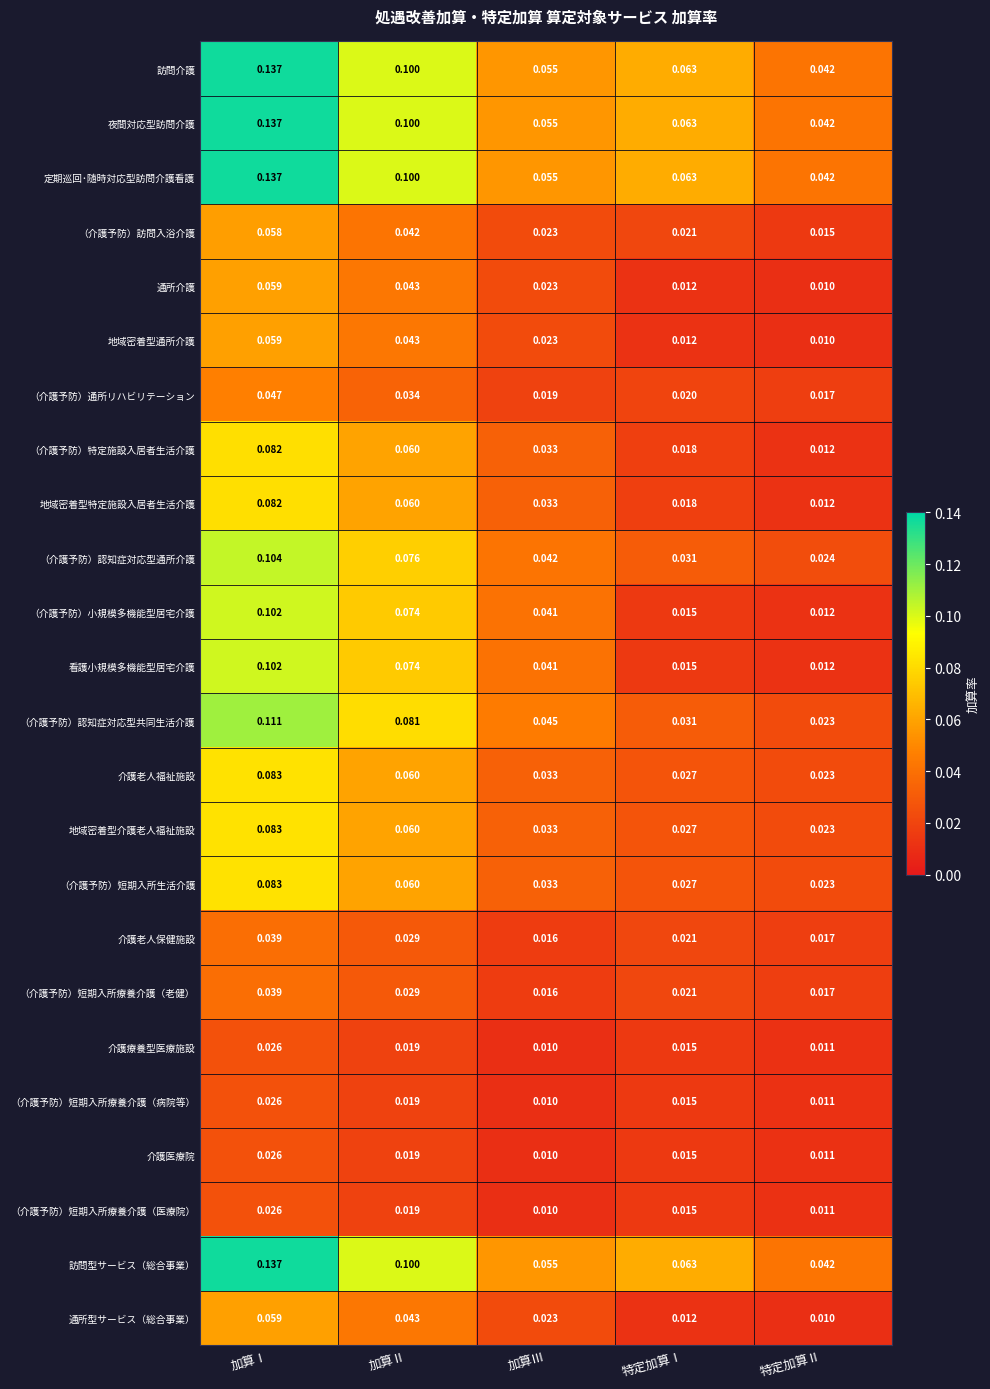

What is the maximum value shown in the chart?

0.1